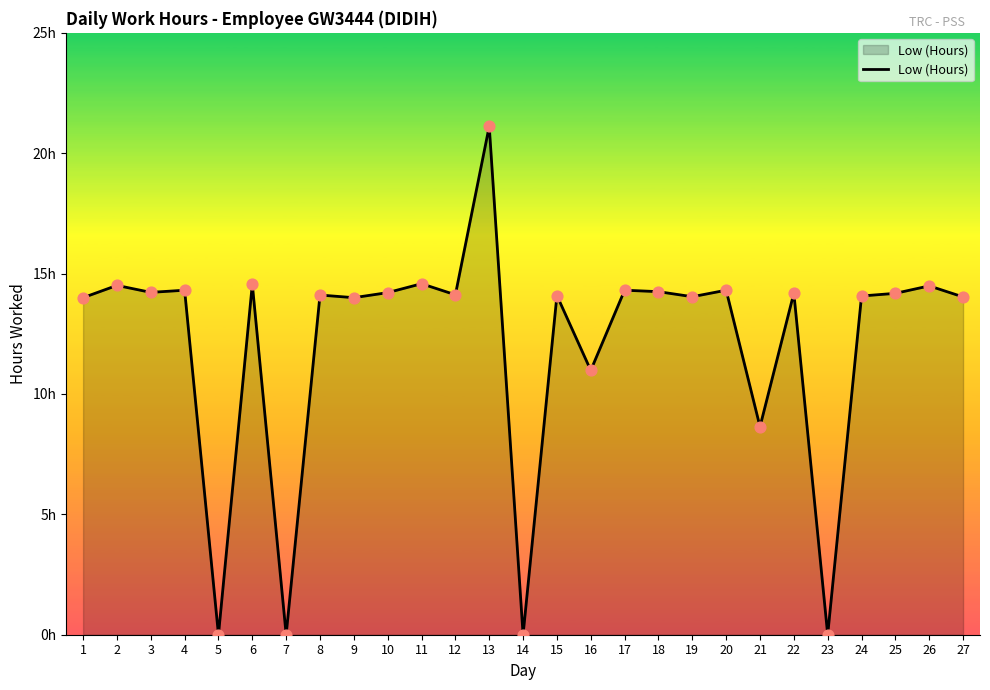

Does the chart have visible grid lines?

No